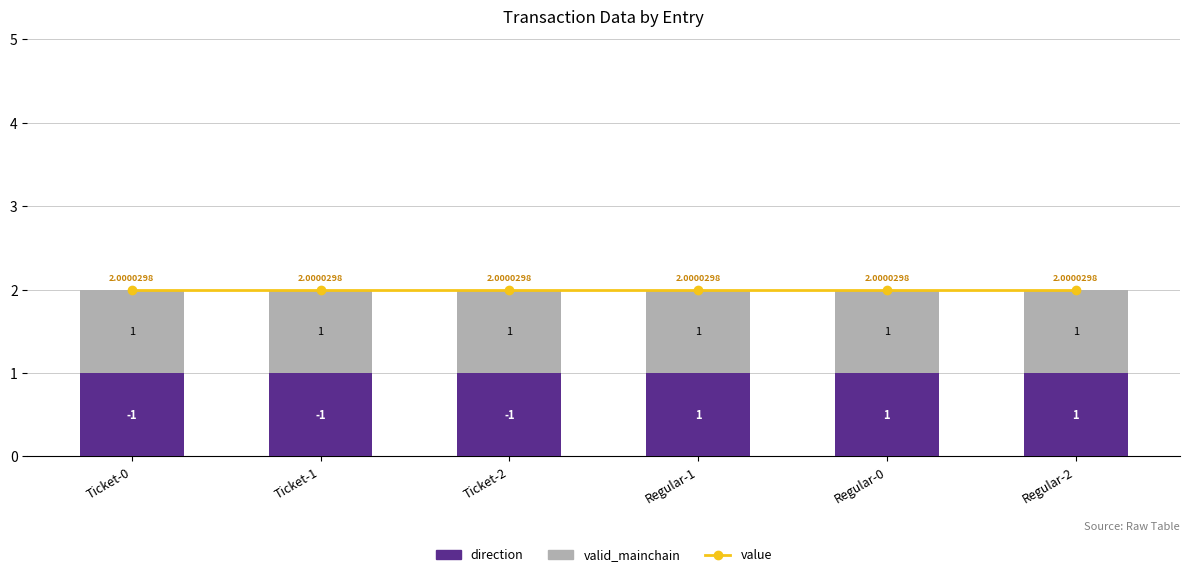

Read the value value at Regular-1.

2.0